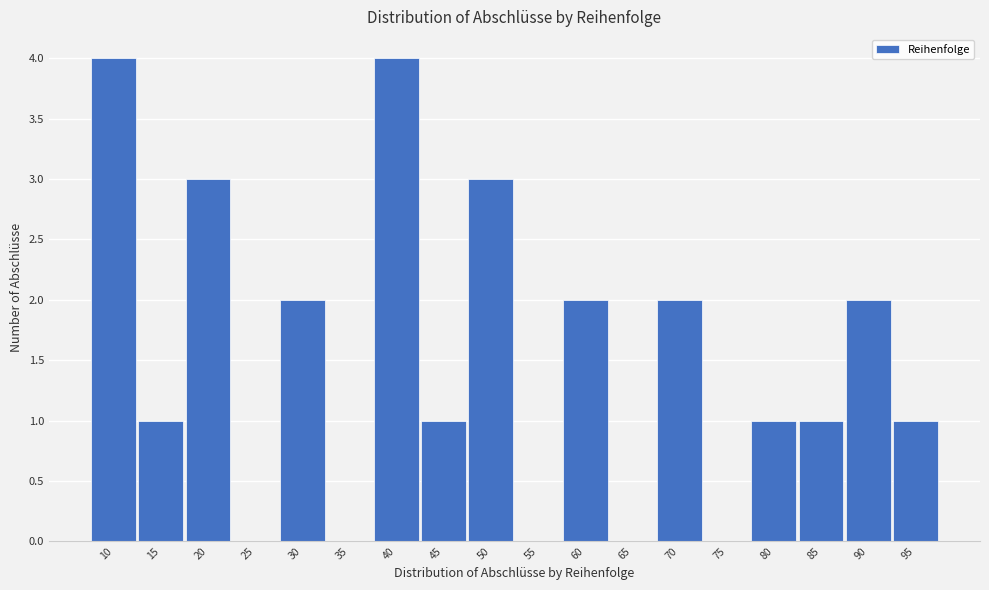

Reading right to left, what are all the values shown in this chart?

95=1	90=2	85=1	80=1	75=0	70=2	65=0	60=2	55=0	50=3	45=1	40=4	35=0	30=2	25=0	20=3	15=1	10=4